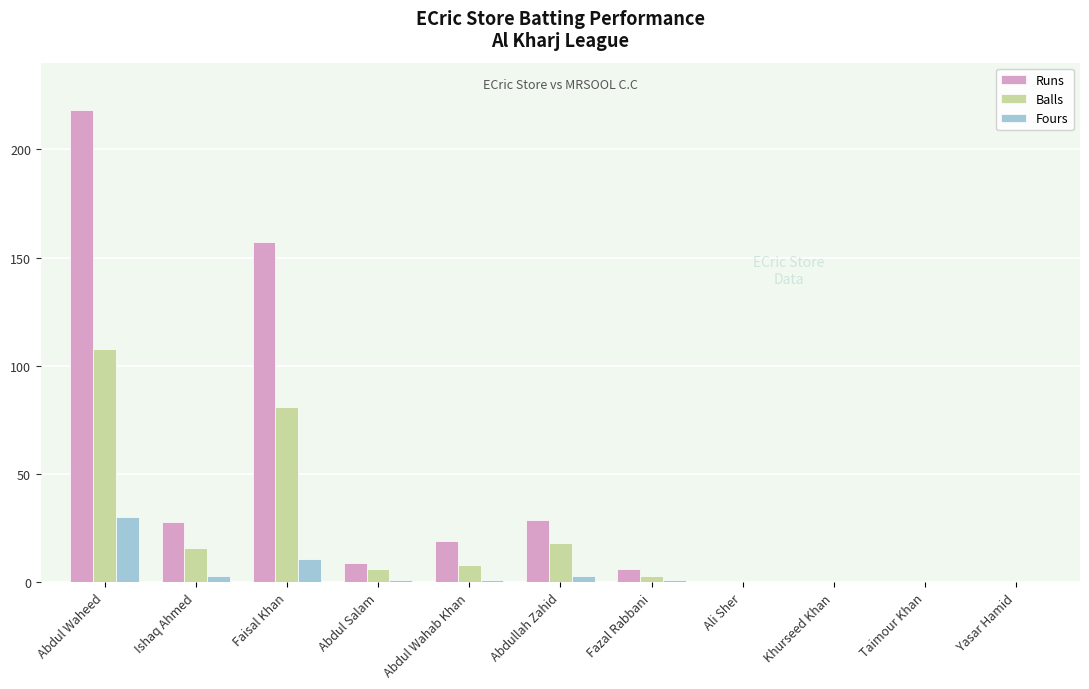

Reading left to right, list all the values displayed in this chart.

Runs: Abdul Waheed=218	Ishaq Ahmed=28	Faisal Khan=157	Abdul Salam=9	Abdul Wahab Khan=19	Abdullah Zahid=29	Fazal Rabbani=6	Ali Sher=0	Khurseed Khan=0	Taimour Khan=0	Yasar Hamid=0
Balls: Abdul Waheed=108	Ishaq Ahmed=16	Faisal Khan=81	Abdul Salam=6	Abdul Wahab Khan=8	Abdullah Zahid=18	Fazal Rabbani=3	Ali Sher=0	Khurseed Khan=0	Taimour Khan=0	Yasar Hamid=0
Fours: Abdul Waheed=30	Ishaq Ahmed=3	Faisal Khan=11	Abdul Salam=1	Abdul Wahab Khan=1	Abdullah Zahid=3	Fazal Rabbani=1	Ali Sher=0	Khurseed Khan=0	Taimour Khan=0	Yasar Hamid=0